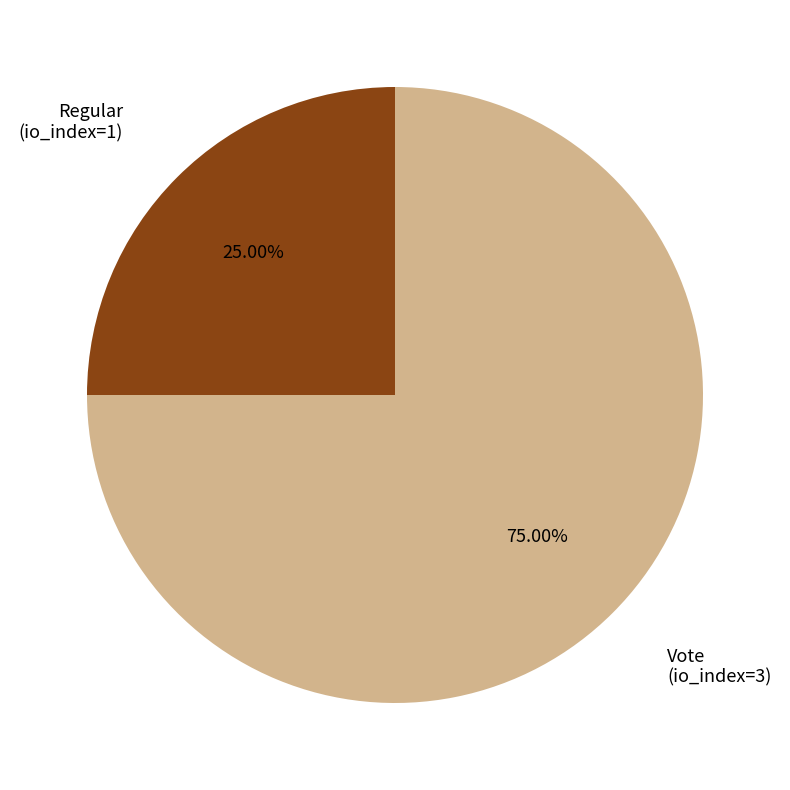

Which category accounts for the majority?

Vote (io_index=3)